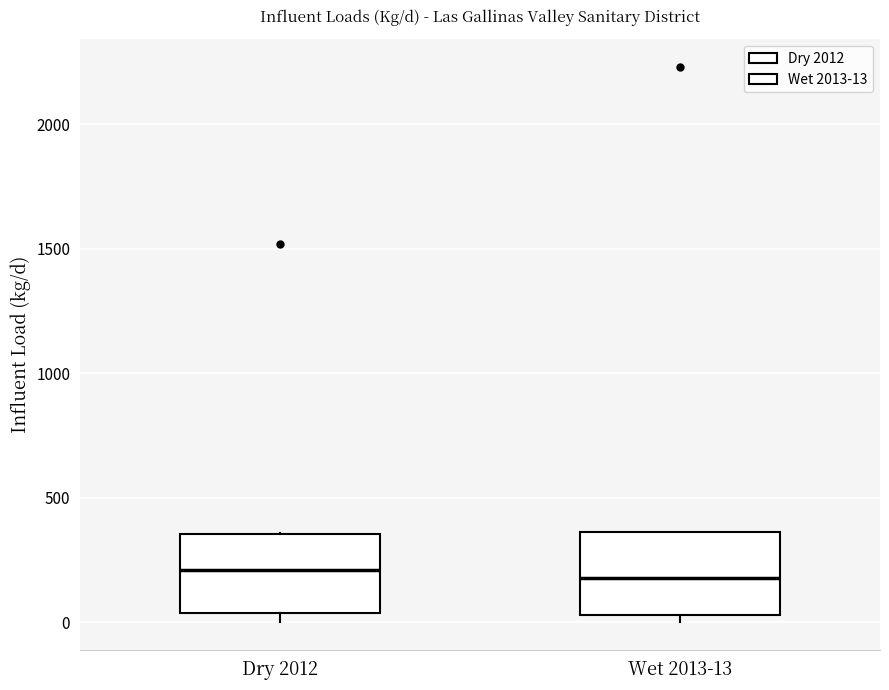

Where is the upper edge of the box for Dry 2012 on the y-axis? The values are not printed on the chart, so give them approximately, as read against the axis.

350